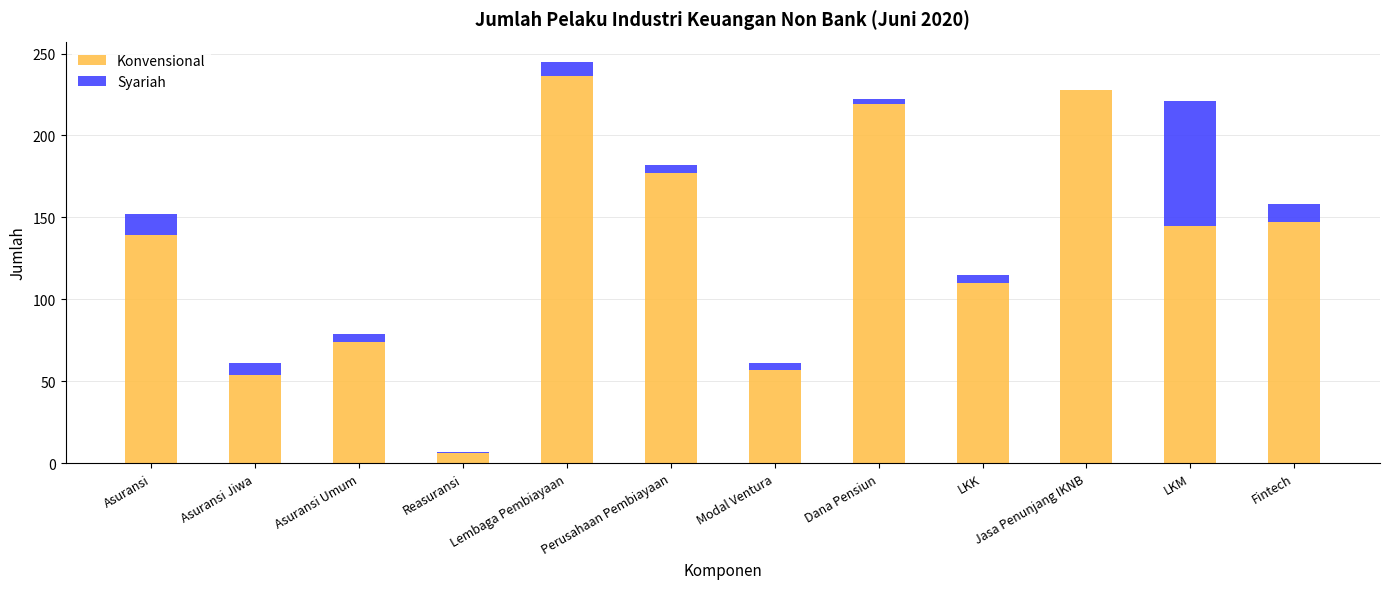

At which category is the sum across all series the highest?

Lembaga Pembiayaan